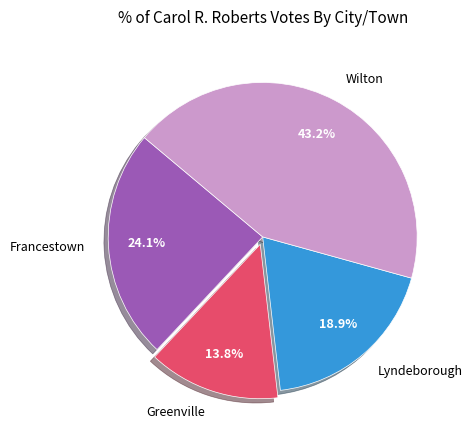

Between Greenville and Wilton, which is larger?

Wilton